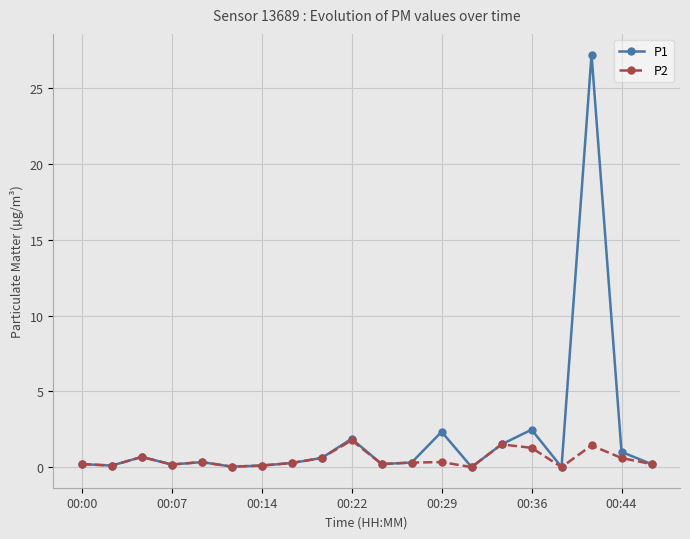

What is the difference between the maximum and minimum values in the P1 series?

27.2